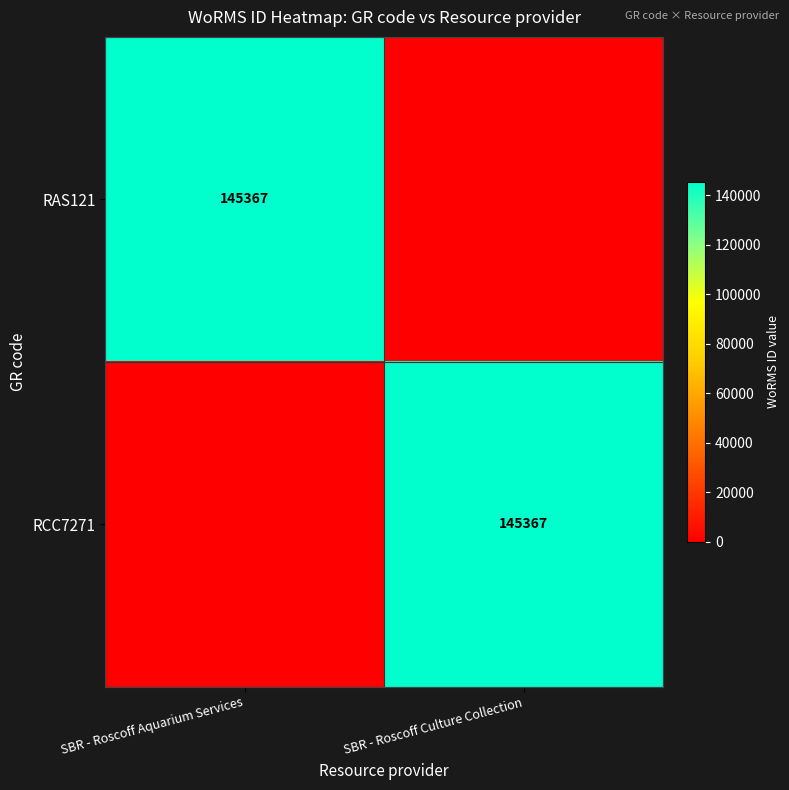

The value of RCC7271 at SBR - Roscoff Culture Collection is 145367. True or false?

True